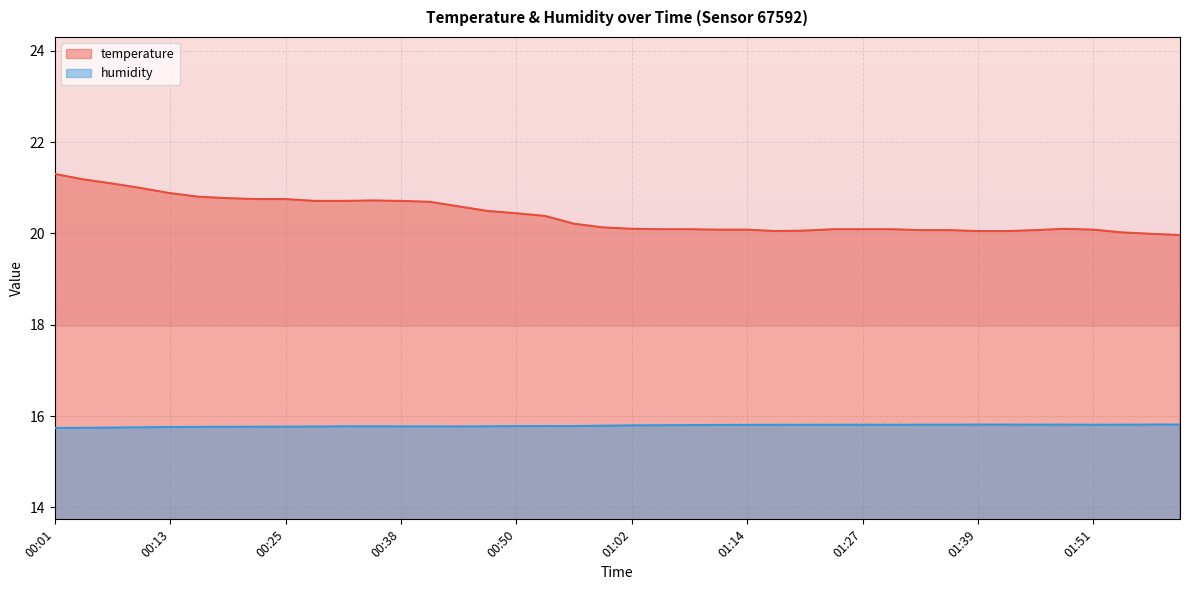

Count the number of categories in the chart.

40